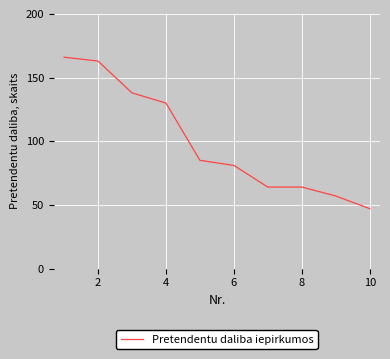

What is the minimum value shown in the chart?

47